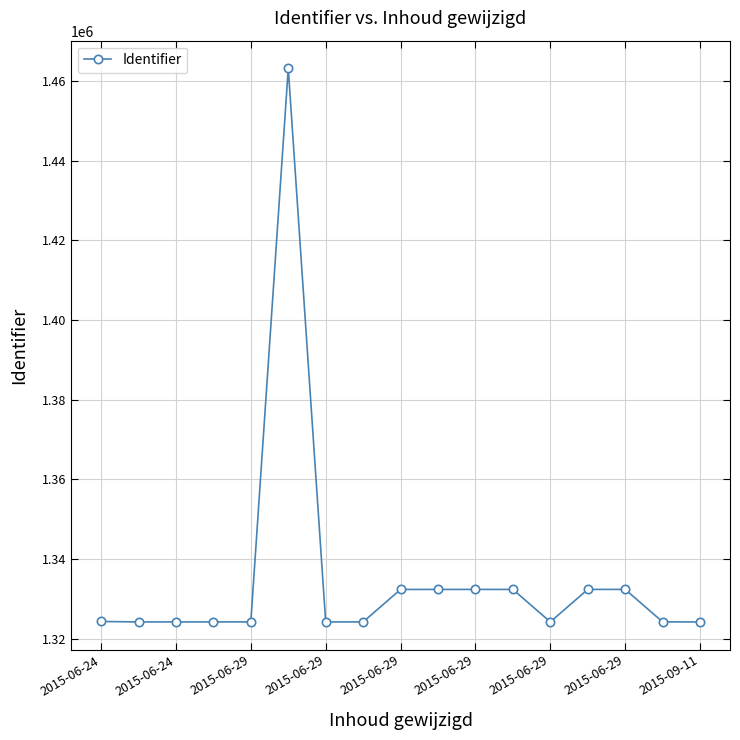

What is the maximum value shown in the chart?

1463190